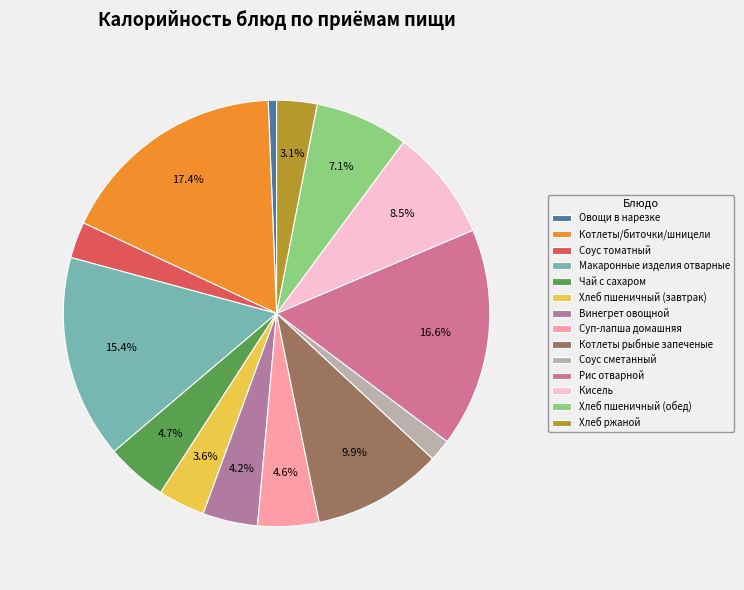

Is it true that Овощи в нарезке is 11% of the pie?

False